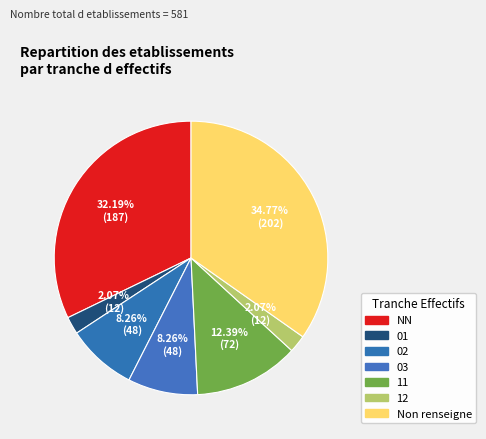

What percentage is the 11 slice, to the nearest percent?

12%